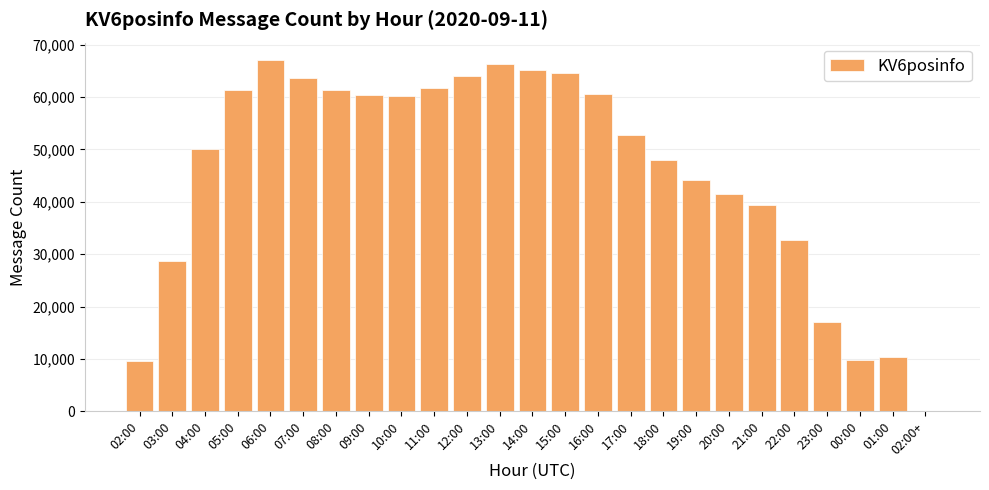

What is the change in value from 03:00 to 13:00?

+37598